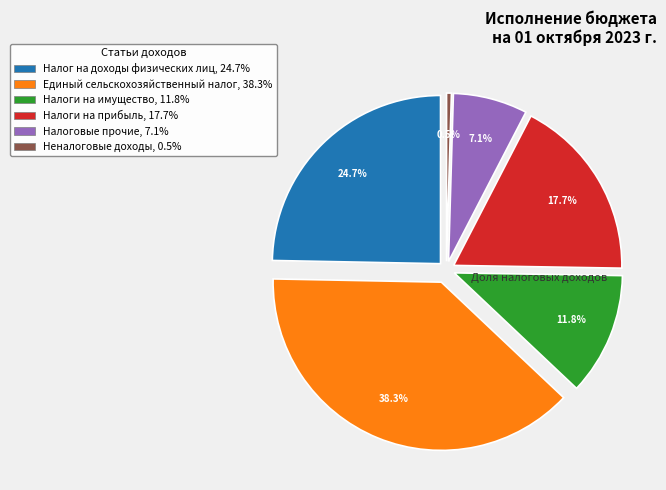

How many slices are in this pie chart?

6